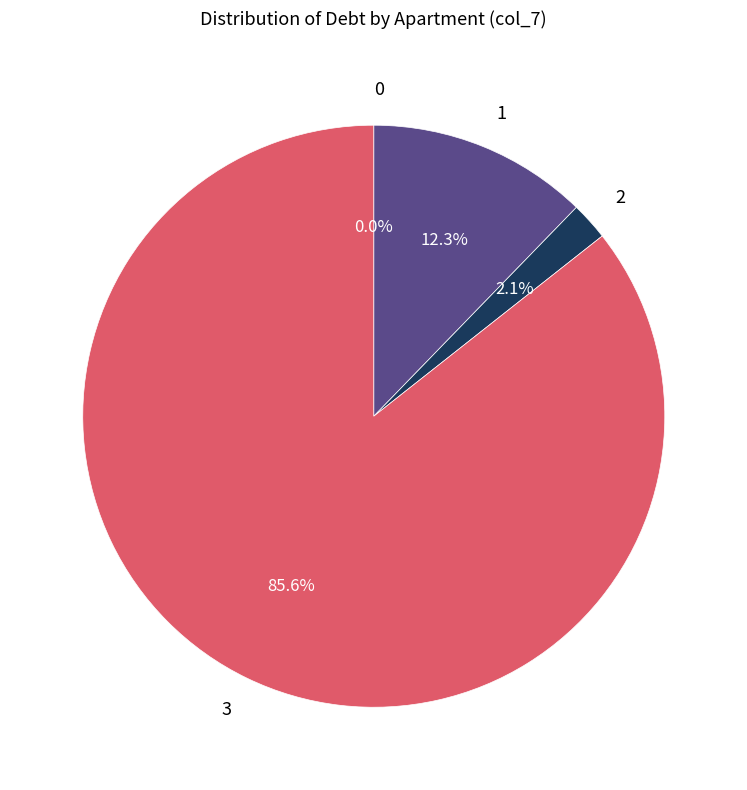

Which has a higher value, 3 or 2?

3